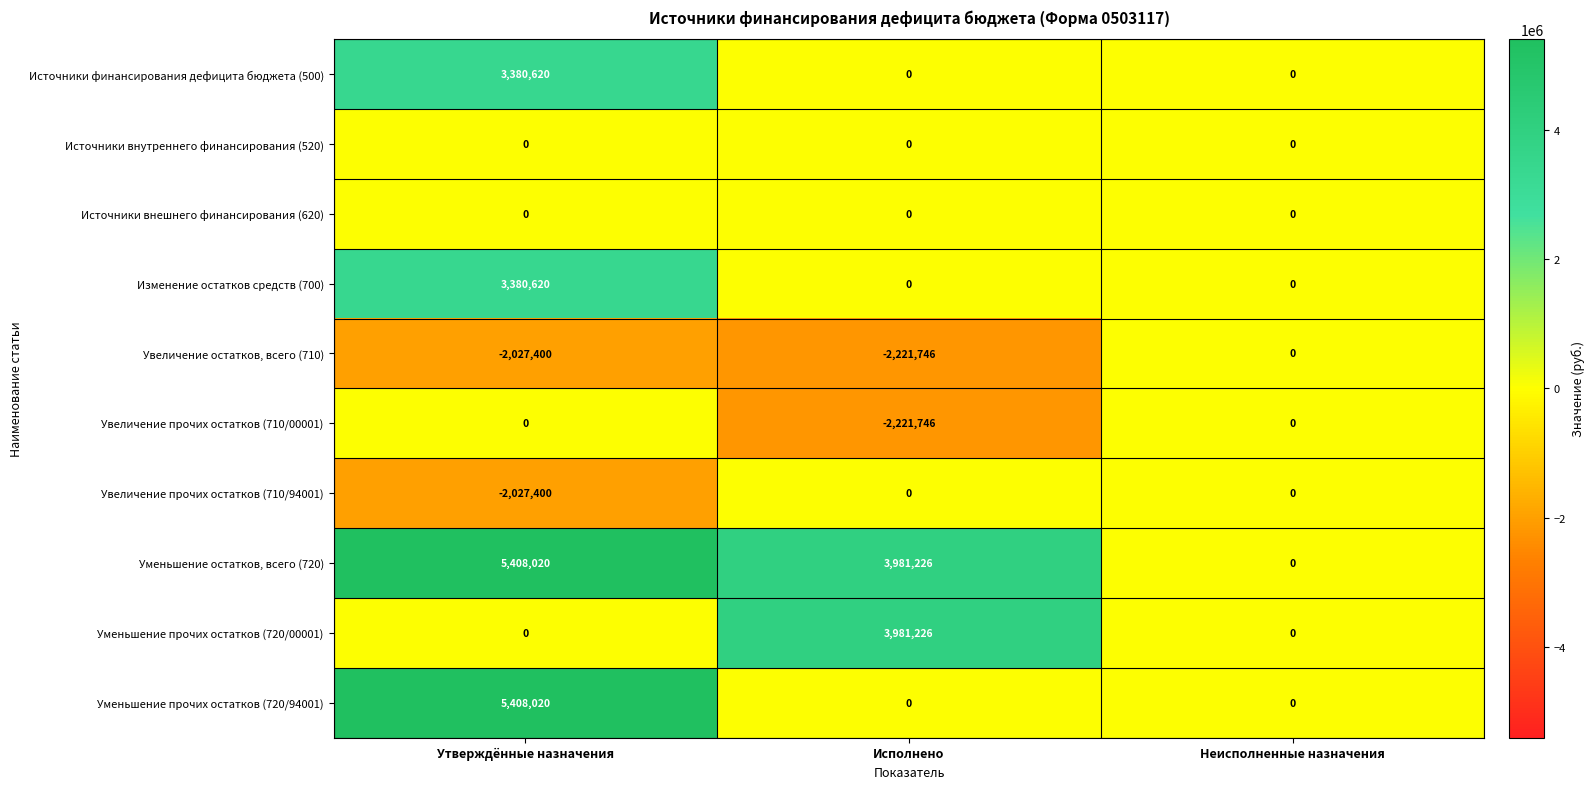

What is the difference between the highest and lowest values at Исполнено?

6202972